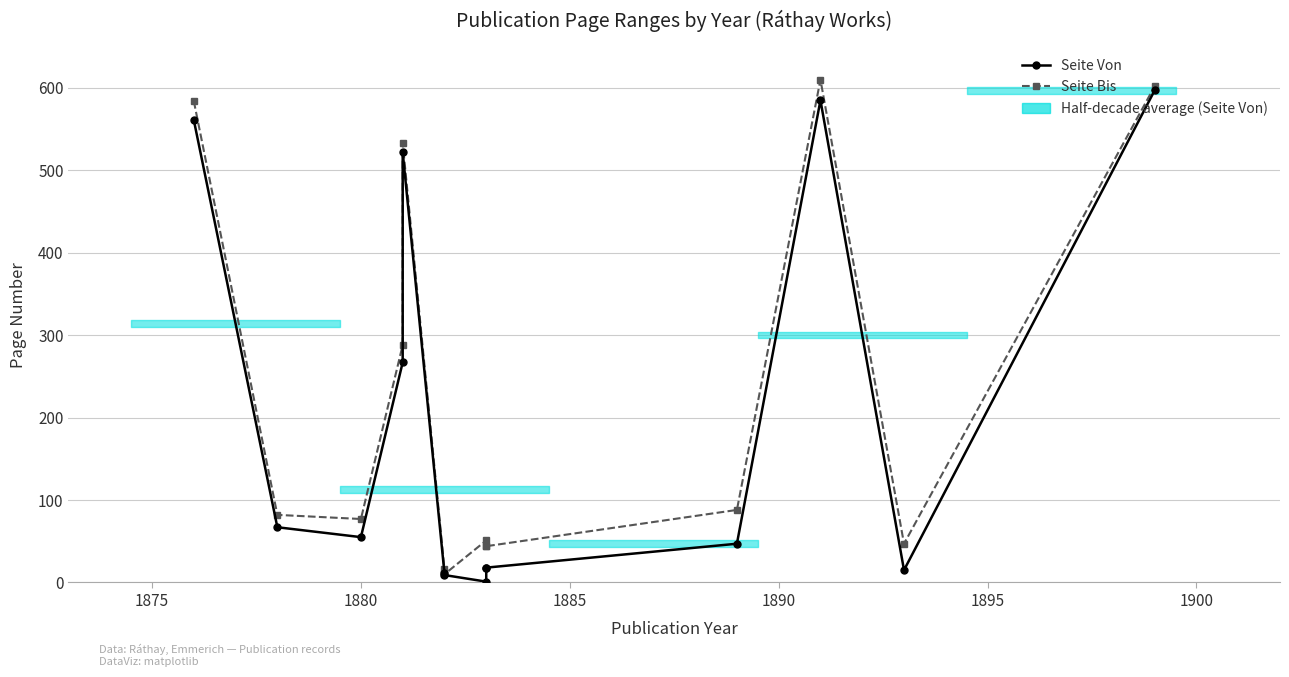

Is this an area chart (filled region under the line)?

No